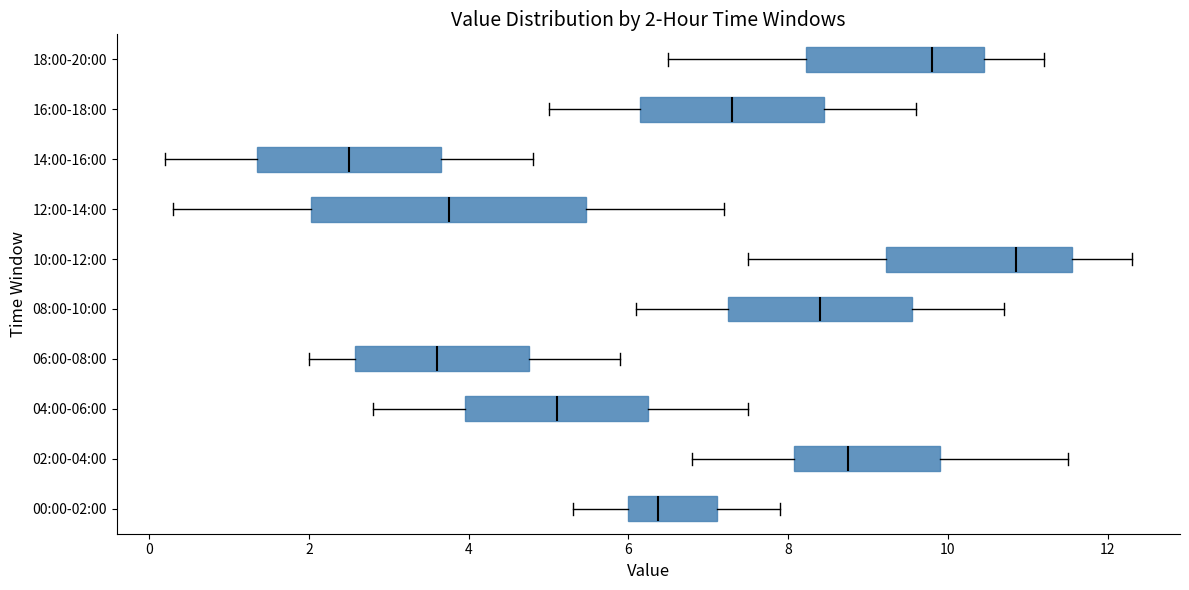

Which box's median line is the furthest to the right?

10:00-12:00